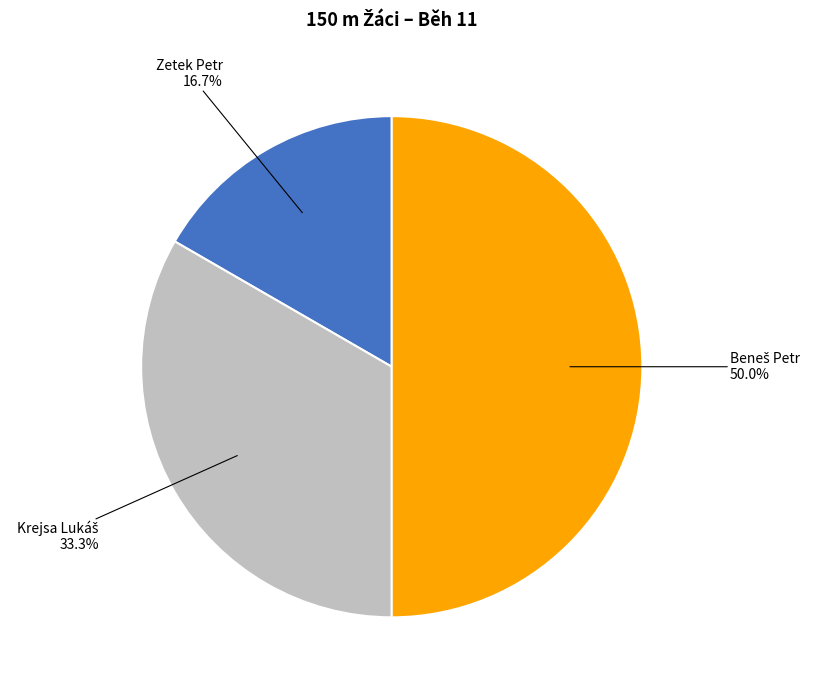

What is the smallest slice in the pie chart?

Zetek Petr